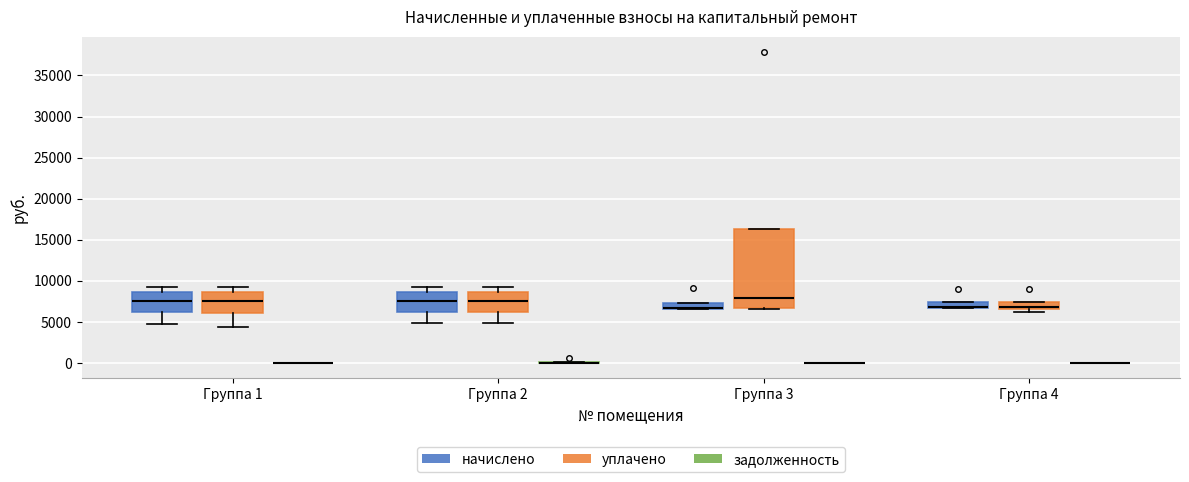

Comparing the boxes themselves (not the whiskers), which one is the tallest?

Группа 3 (уплачено)